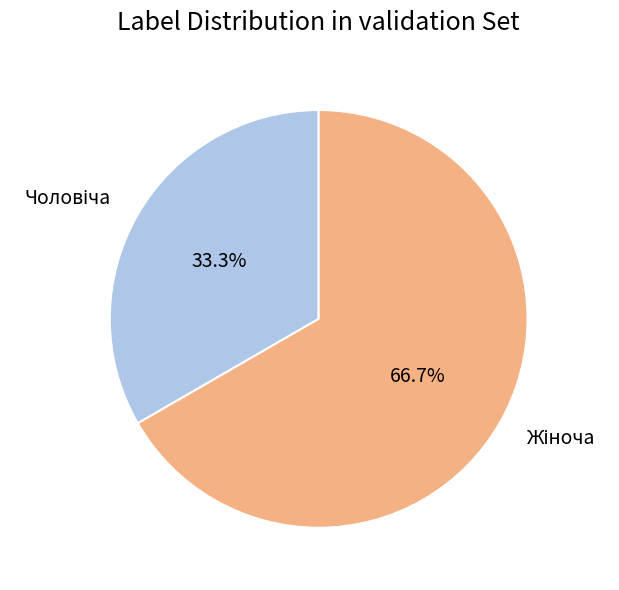

How many segments does this pie chart have?

2